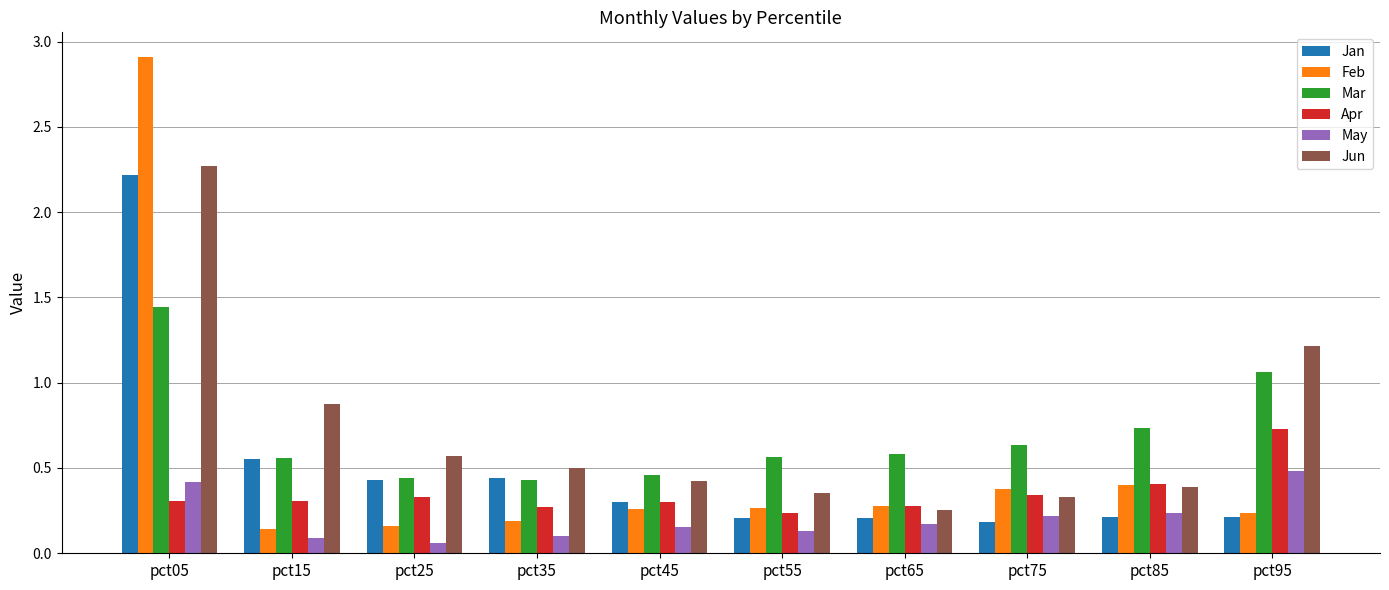

Which series has the widest spread of values?

Feb